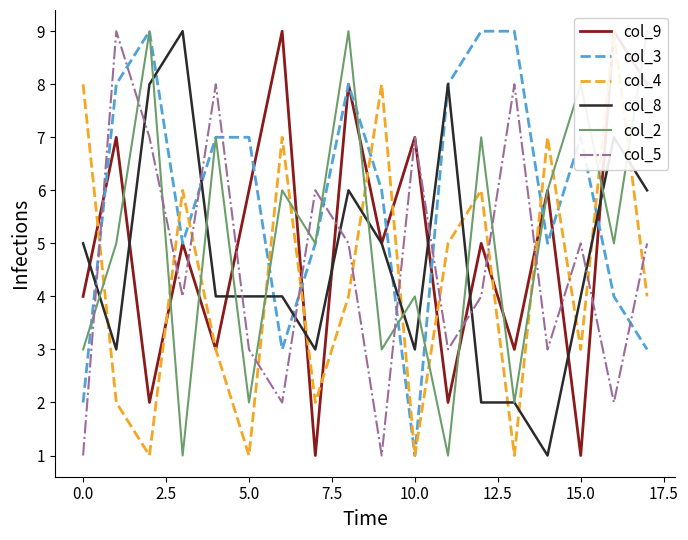

How many categories are shown in the chart?

18